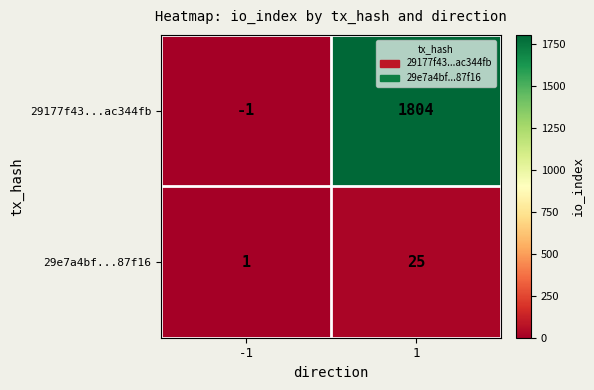

Reading left to right, list all the values displayed in this chart.

29177f43...ac344fb: -1=-1	1=1804
29e7a4bf...87f16: -1=1	1=25